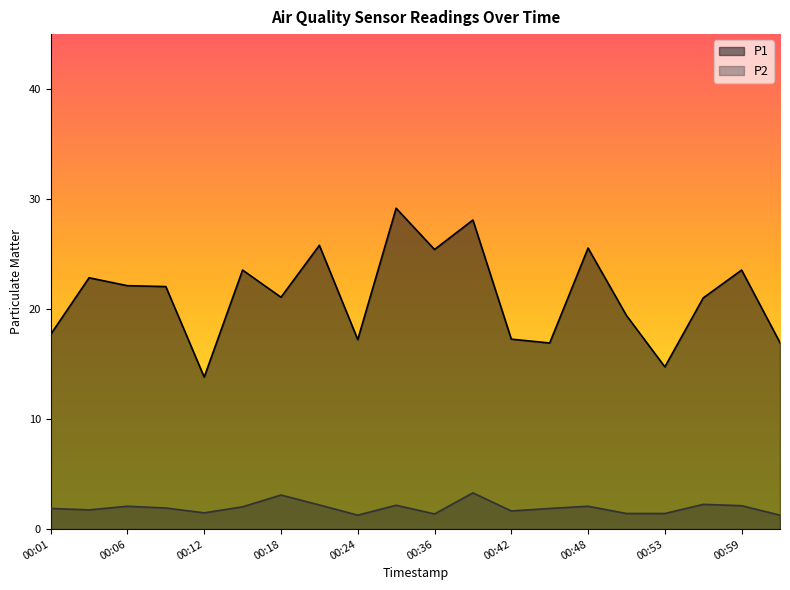

Read the P1 value at 00:53.

14.8